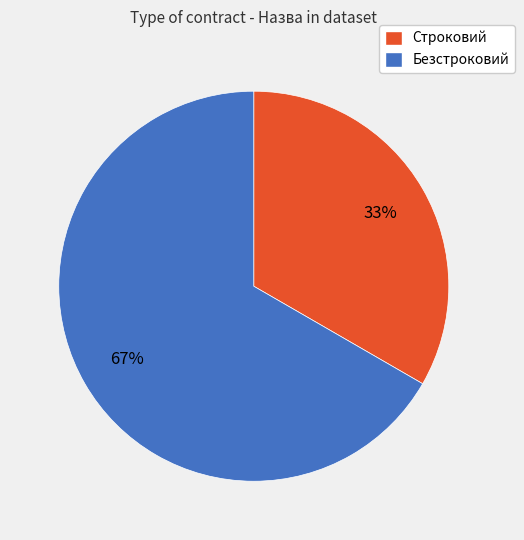

Which has a higher value, Безстроковий or Строковий?

Безстроковий